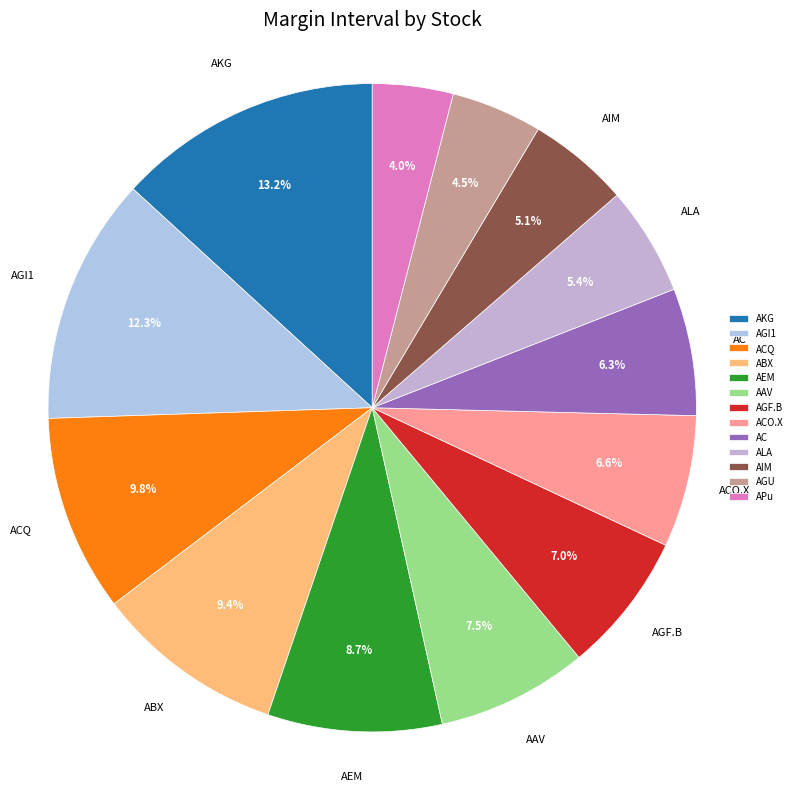

Count the number of slices in the pie.

13